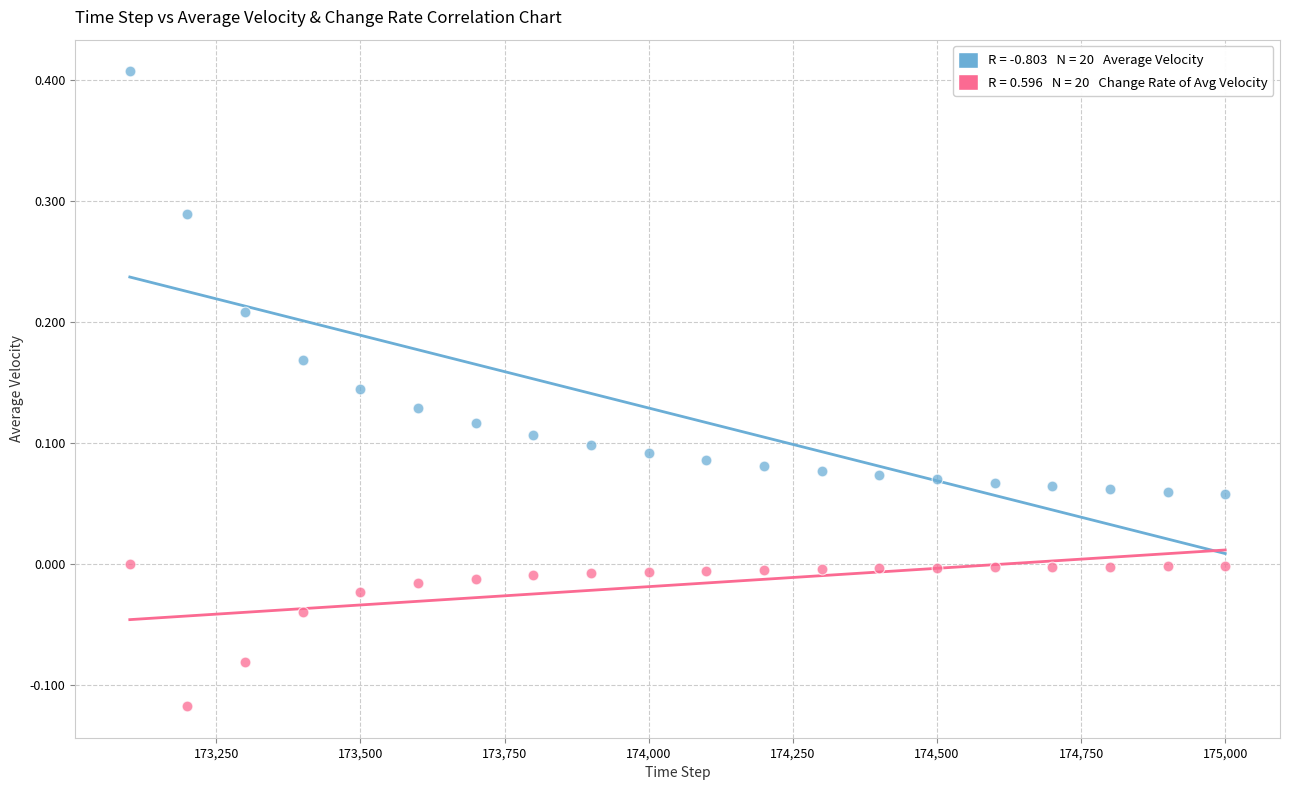

Across all data points, what is the range of X values (max minus min)?

1900.0